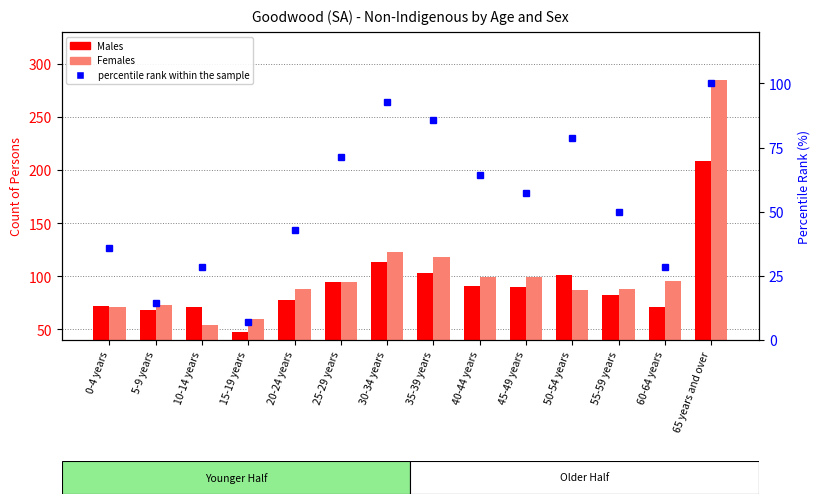

Reading left to right, list all the values displayed in this chart.

Males: 0-4 years=72.0	5-9 years=68.0	10-14 years=71.0	15-19 years=48.0	20-24 years=78.0	25-29 years=95.0	30-34 years=113.0	35-39 years=103.0	40-44 years=91.0	45-49 years=90.0	50-54 years=101.0	55-59 years=82.0	60-64 years=71.0	65 years and over=209.0
Females: 0-4 years=71.0	5-9 years=73.0	10-14 years=54.0	15-19 years=60.0	20-24 years=88.0	25-29 years=95.0	30-34 years=123.0	35-39 years=118.0	40-44 years=99.0	45-49 years=99.0	50-54 years=87.0	55-59 years=88.0	60-64 years=96.0	65 years and over=285.0
percentile rank within the sample: 0-4 years=35.7	5-9 years=14.3	10-14 years=28.6	15-19 years=7.1	20-24 years=42.9	25-29 years=71.4	30-34 years=92.9	35-39 years=85.7	40-44 years=64.3	45-49 years=57.1	50-54 years=78.6	55-59 years=50.0	60-64 years=28.6	65 years and over=100.0